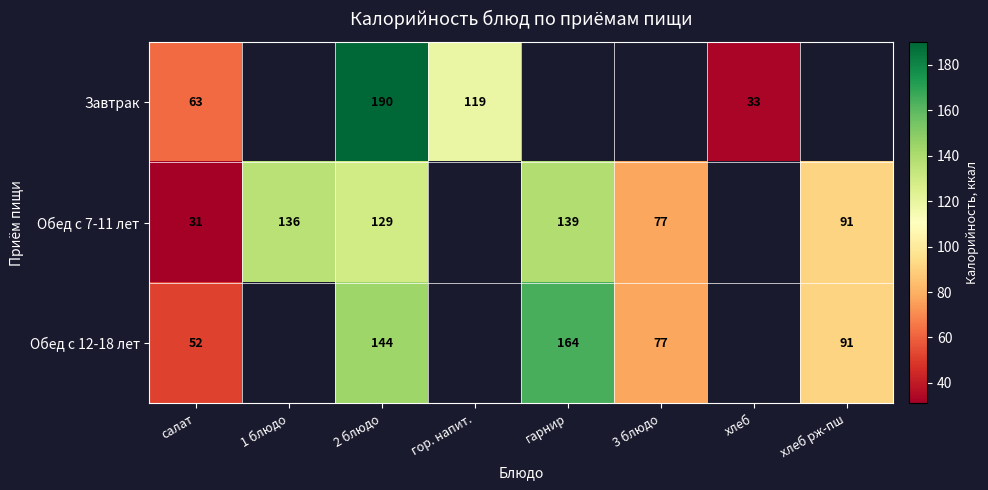

Between салат and 1 блюдо, which is larger?

1 блюдо